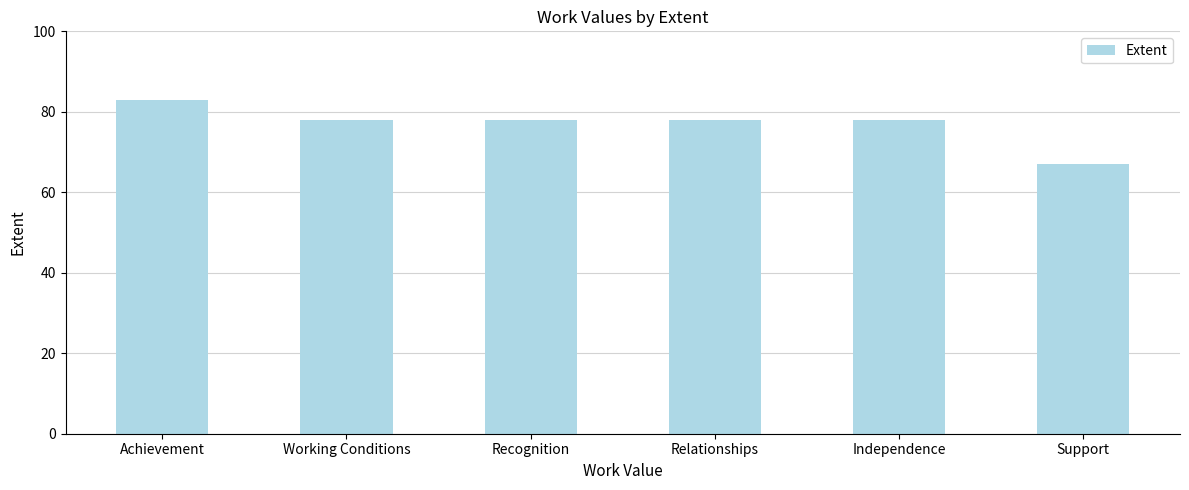

What position from the right is Recognition?

4